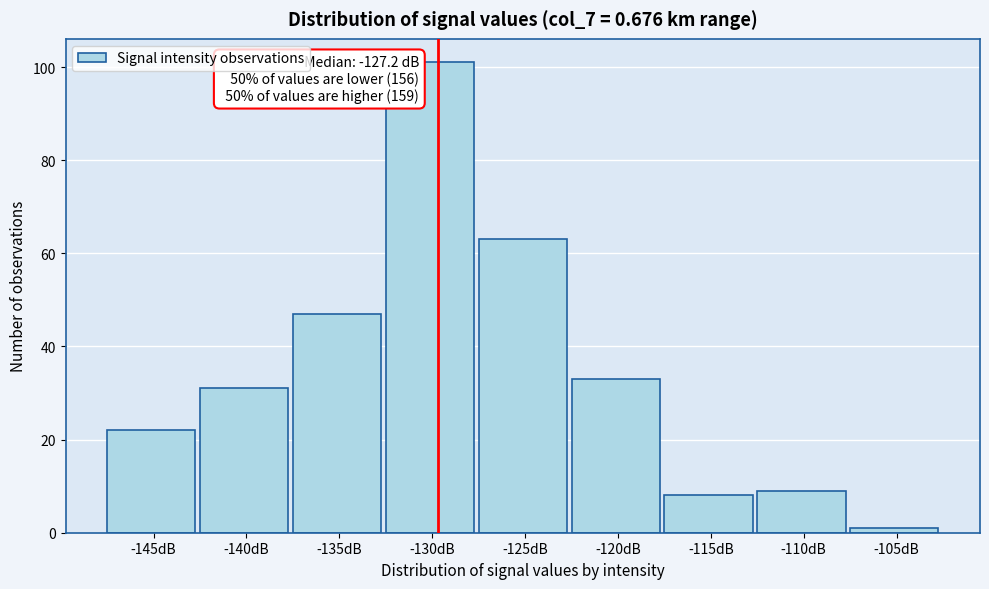

Reading left to right, what are all the values shown in this chart?

22	31	47	101	63	33	8	9	1